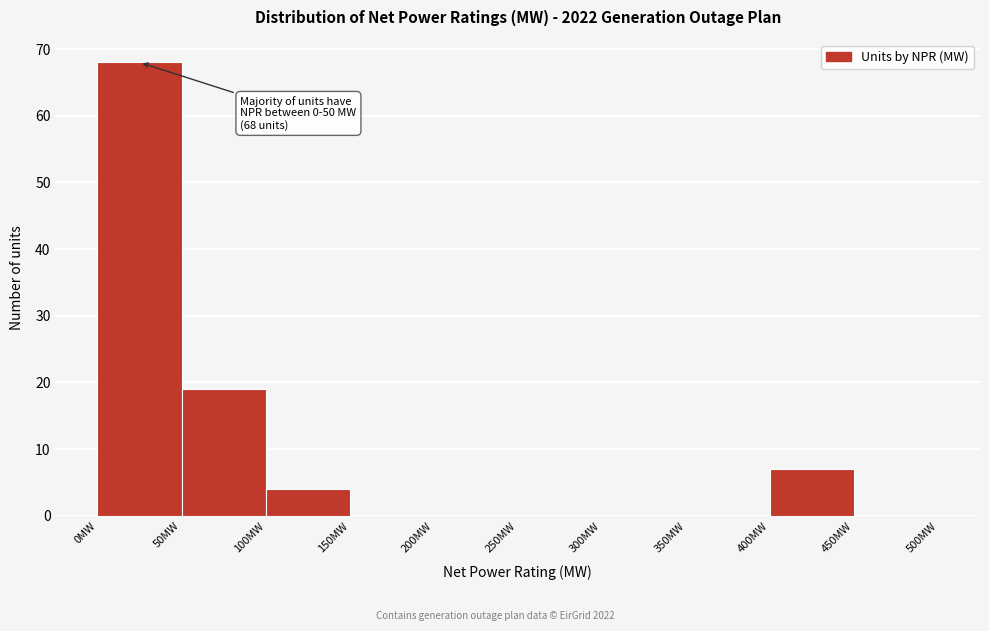

Over which range of the x-axis is the bar tallest?

0 to 50